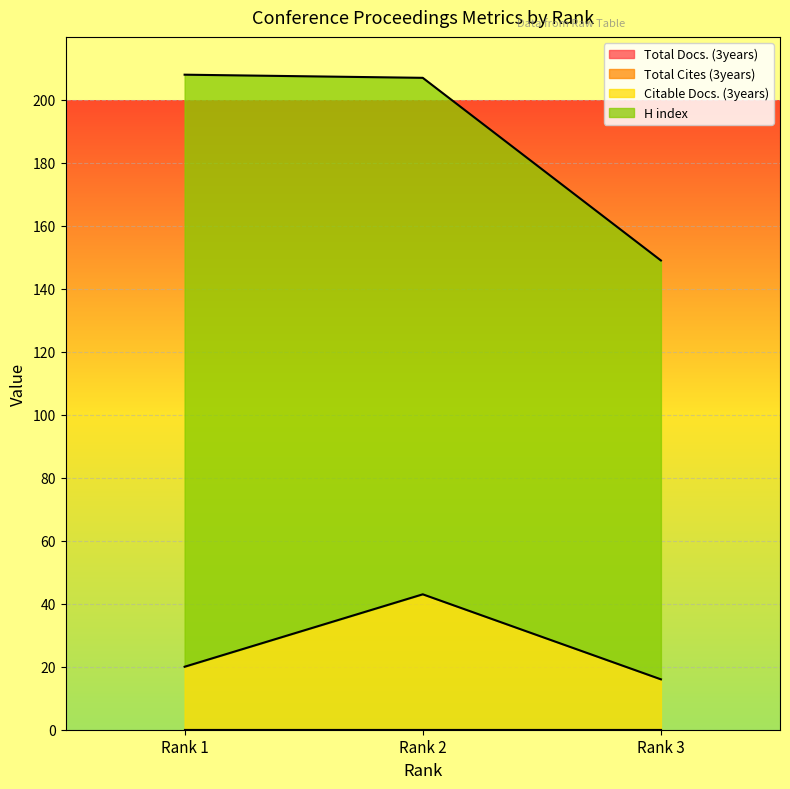

True or false: Citable Docs. (3years) has a value of 25 at Rank 2.

False